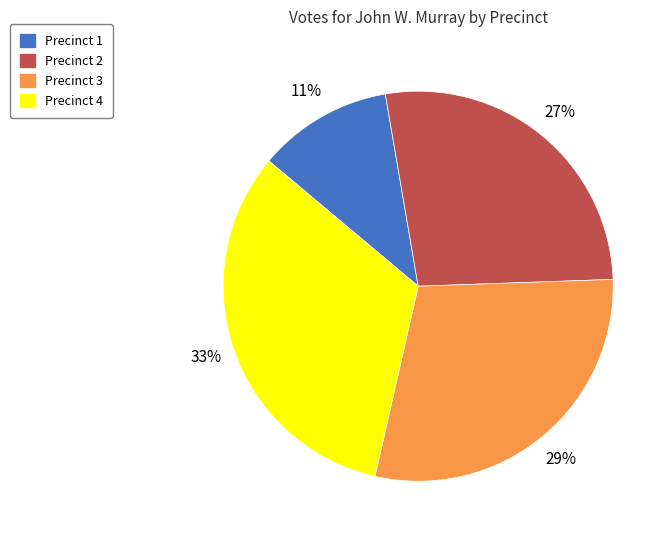

How many segments does this pie chart have?

4